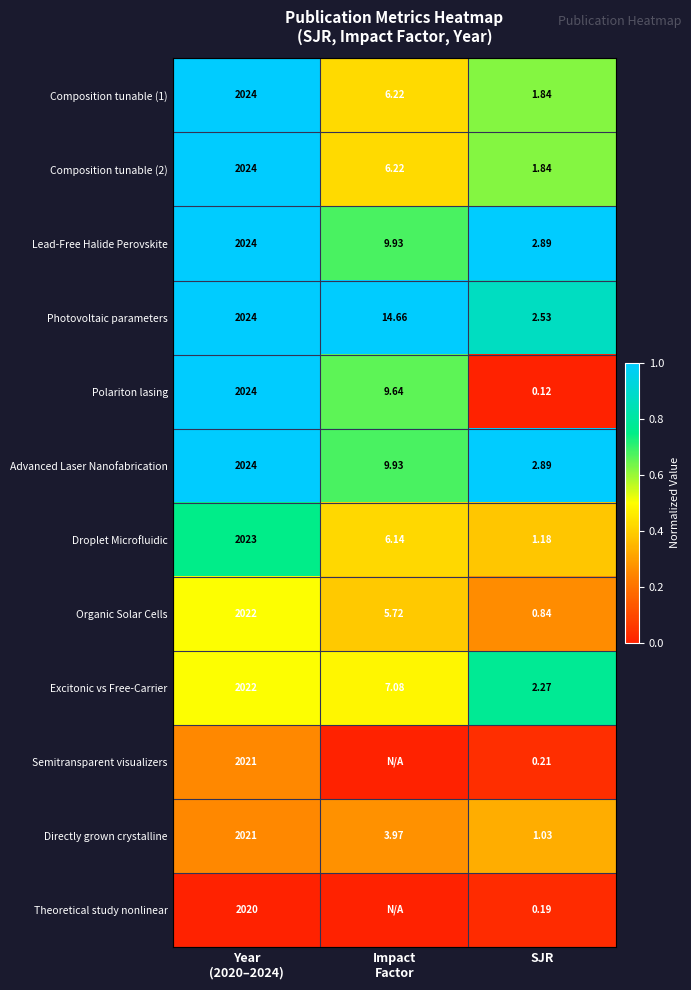

Is the value of Composition tunable (1) at SJR greater than the value of Semitransparent visualizers at SJR?

Yes